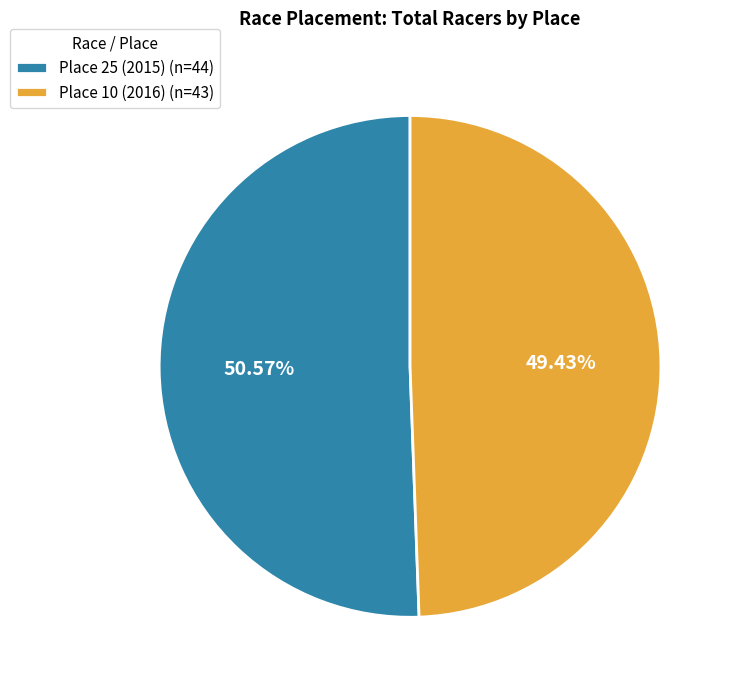

Which slice is the smallest?

Place 10 (2016)